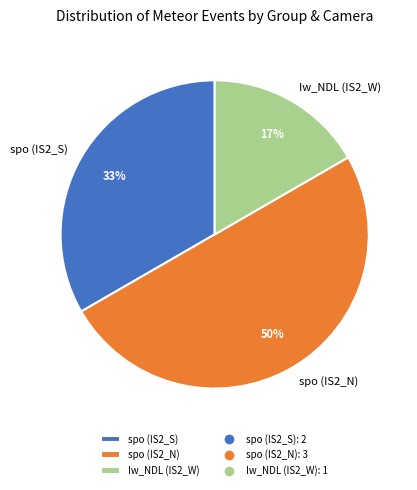

How many slices are in this pie chart?

3